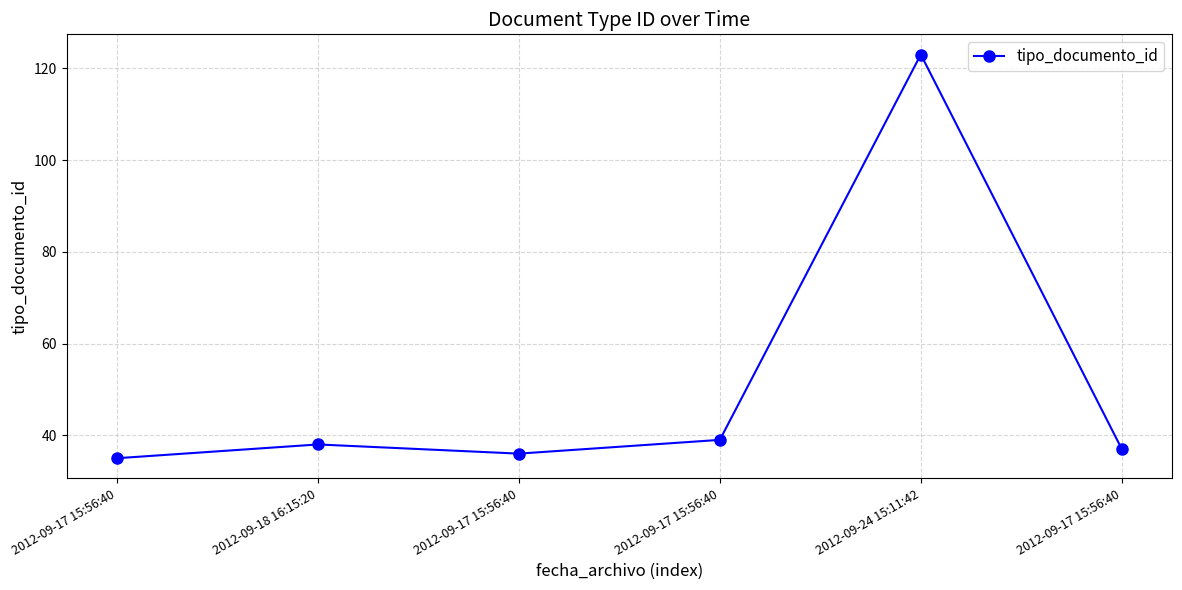

What is the value of the 1st point from the left?

35